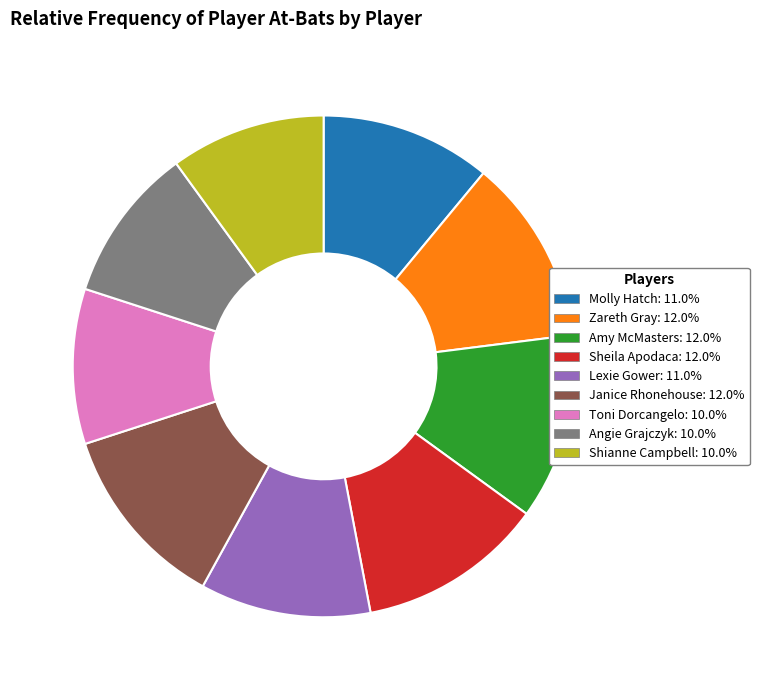

Is it true that Zareth Gray is 12% of the pie?

True